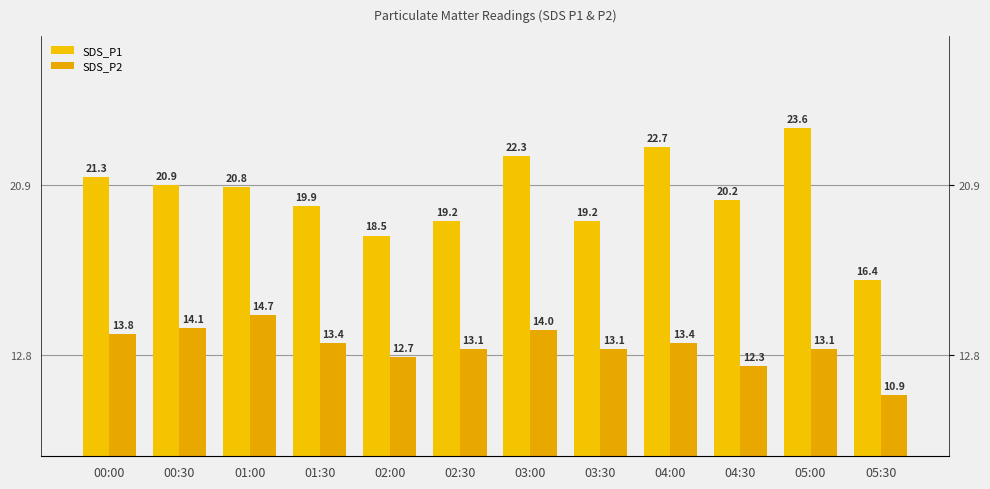

Which series has the widest spread of values?

SDS_P1